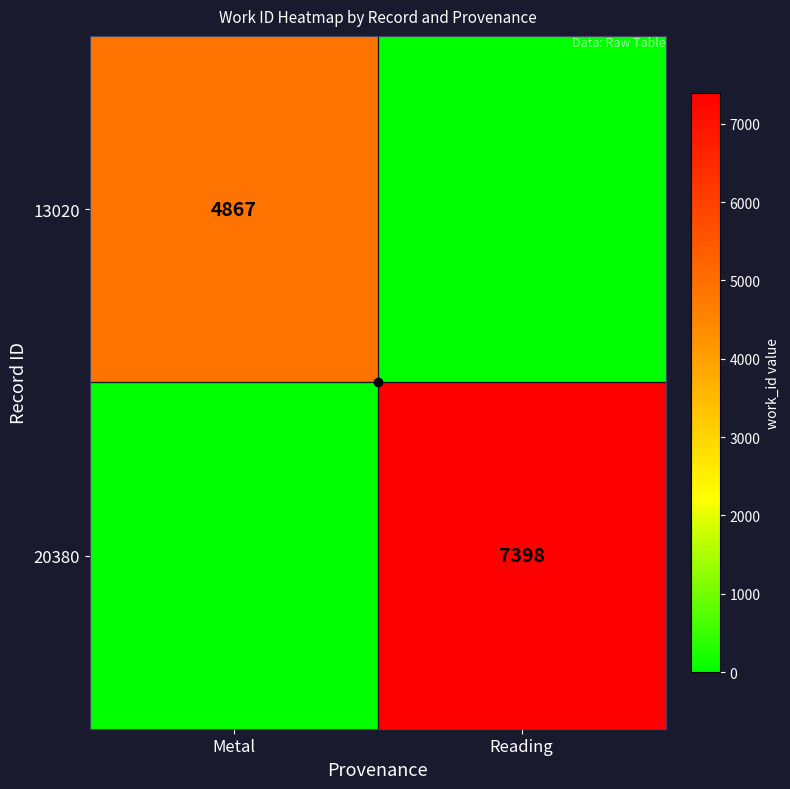

How many categories are shown in the chart?

2